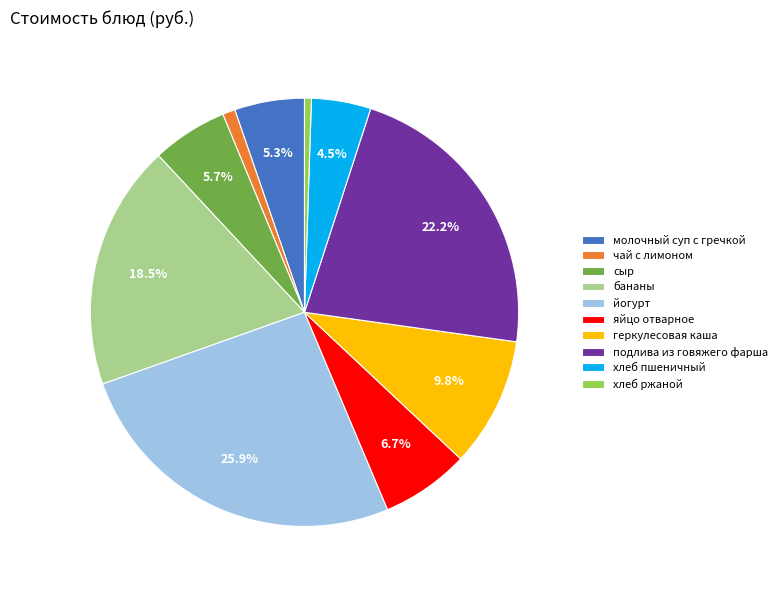

Which category has the biggest portion of the pie?

йогурт